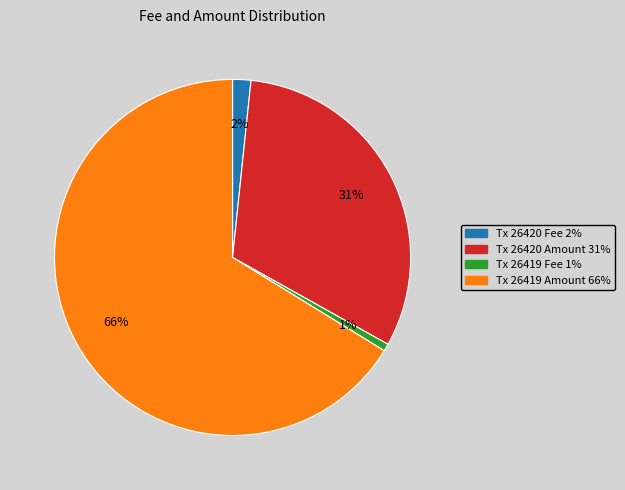

To the nearest percent, what is the average slice percentage?

25%